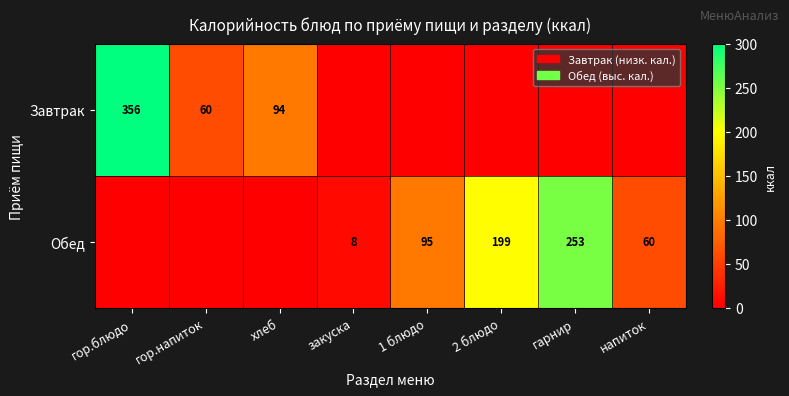

What is the difference between the Обед values at закуска and 2 блюдо?

191